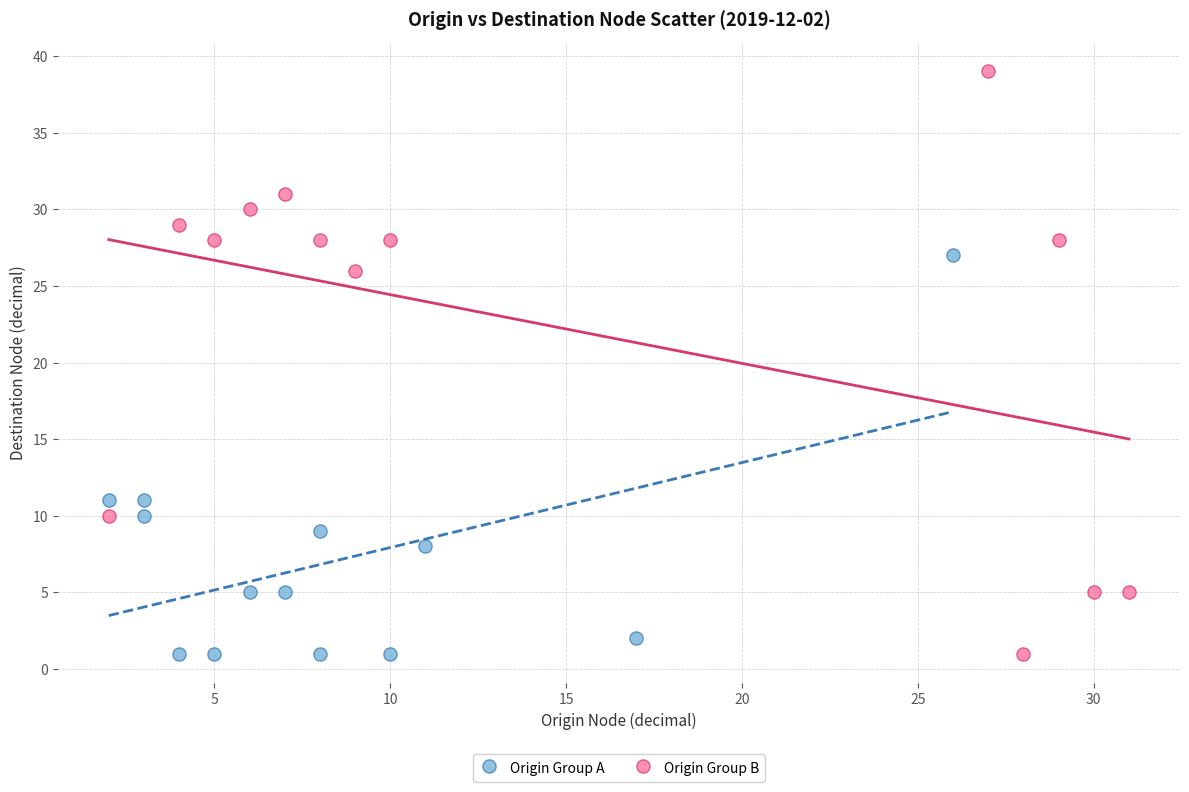

Which series has the widest spread of Y values?

Origin Group B